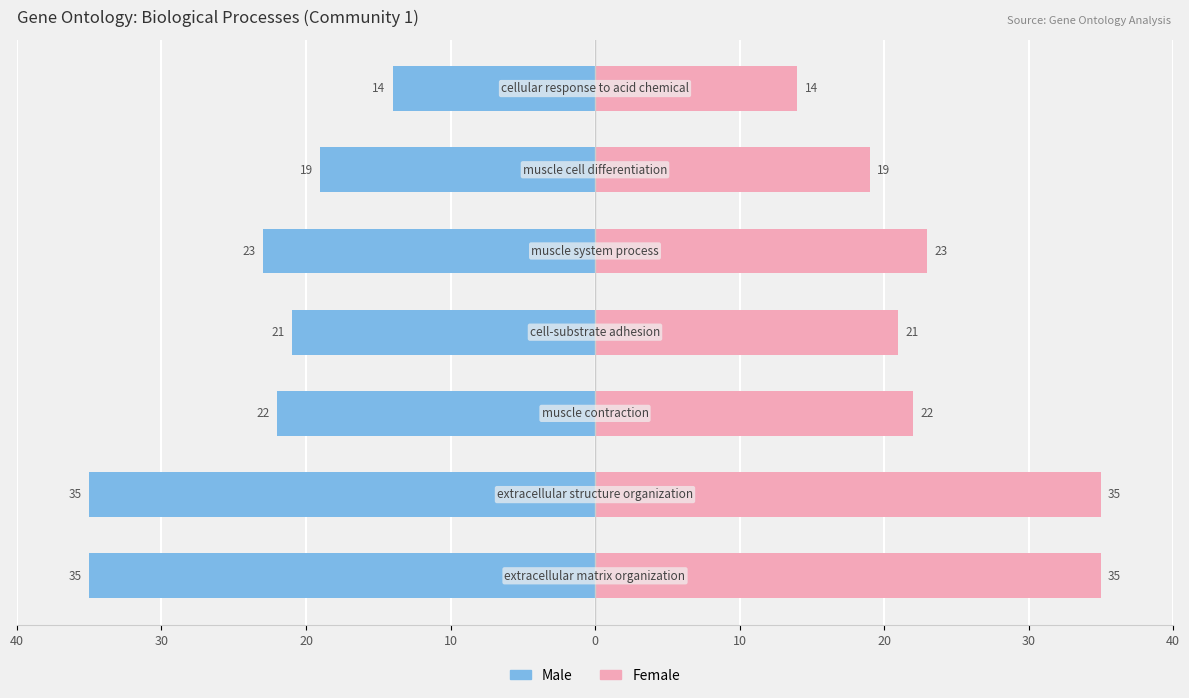

Reading right to left, transcribe all the data shown in this chart.

Male: -14	-19	-23	-21	-22	-35	-35
Female: 14	19	23	21	22	35	35